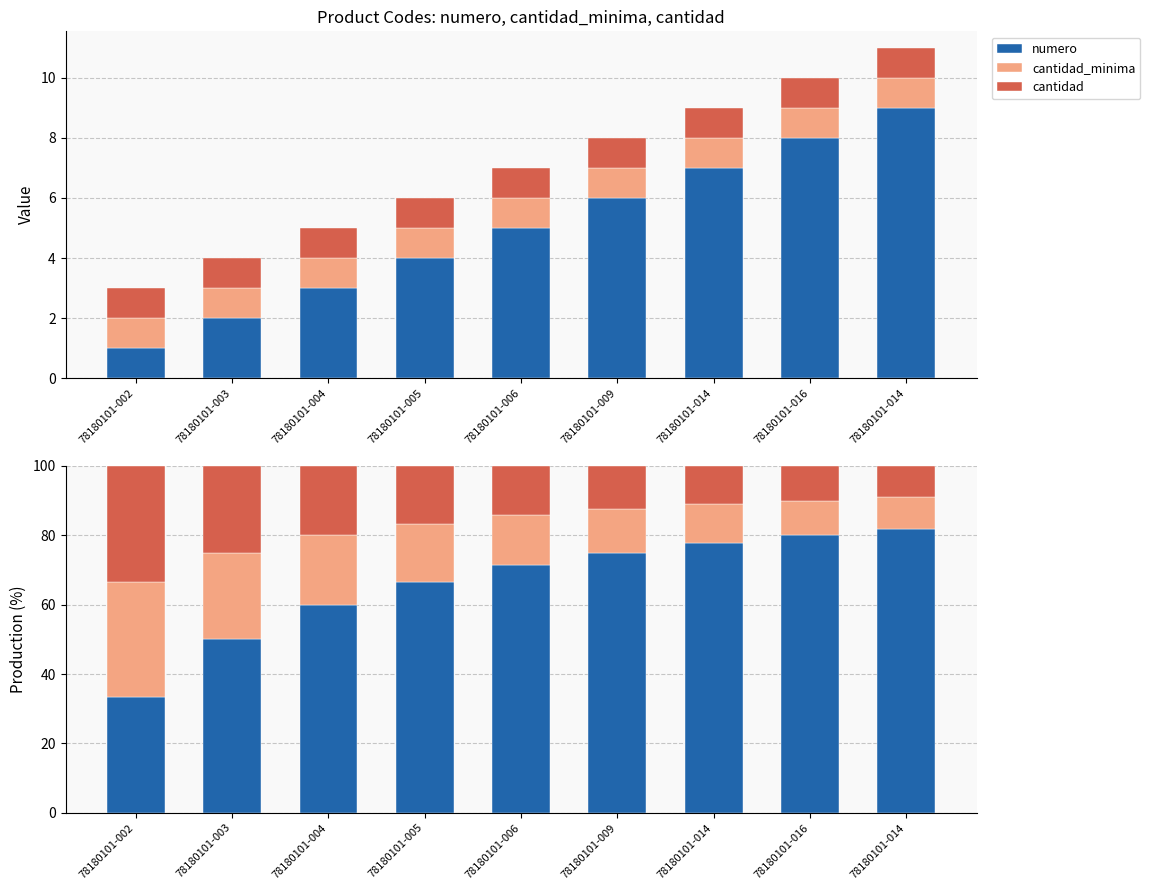

How many bars are there in total?

27